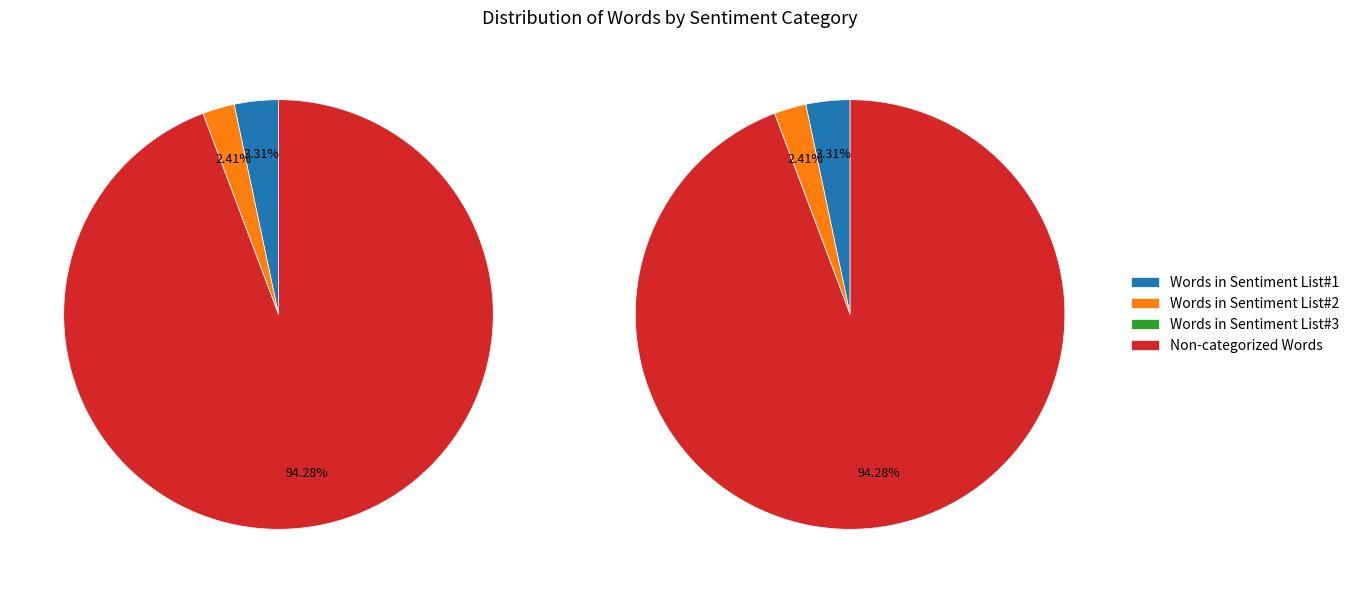

Approximately how many times larger is the value at Non-categorized Words compared to Words in Sentiment List#2?

39.1